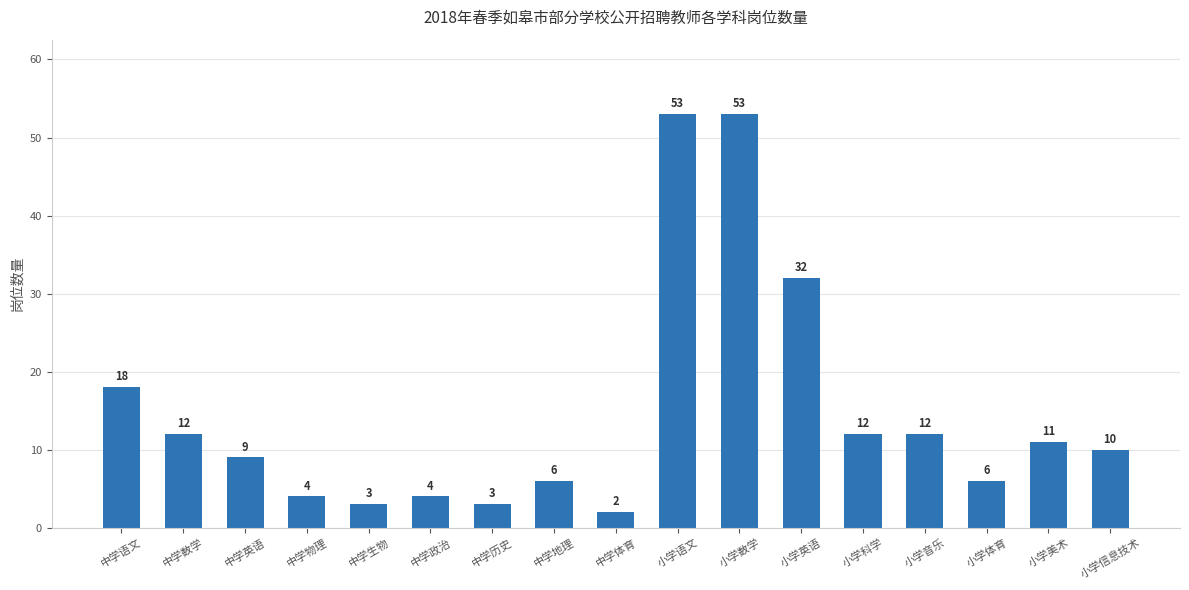

What is the change in value from 中学数学 to 中学政治?

-8